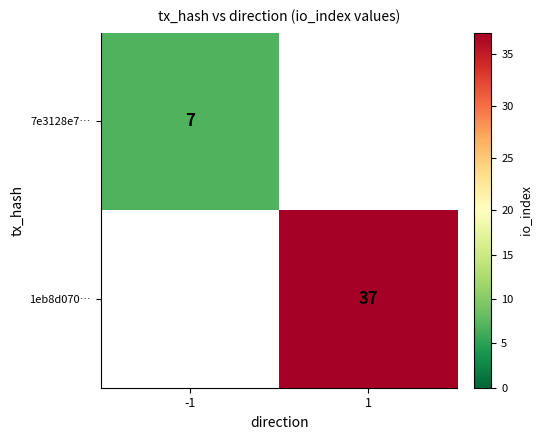

Between -1 and 1, which is larger?

1